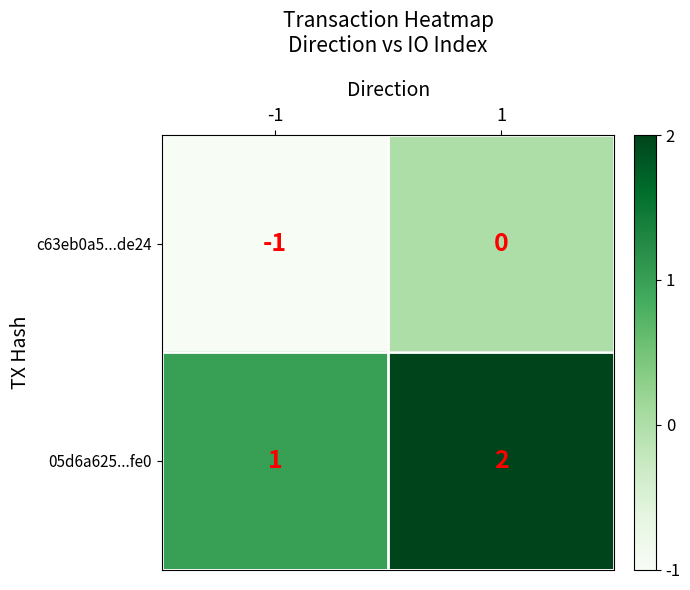

Is it true that 05d6a625...fe0 equals 1 at -1?

True